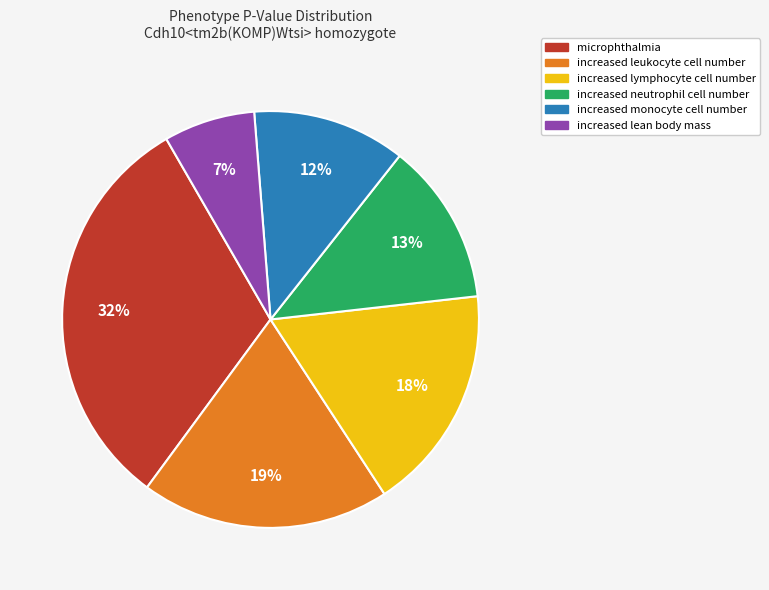

Is the sum of increased monocyte cell number and increased lymphocyte cell number greater than half?

No